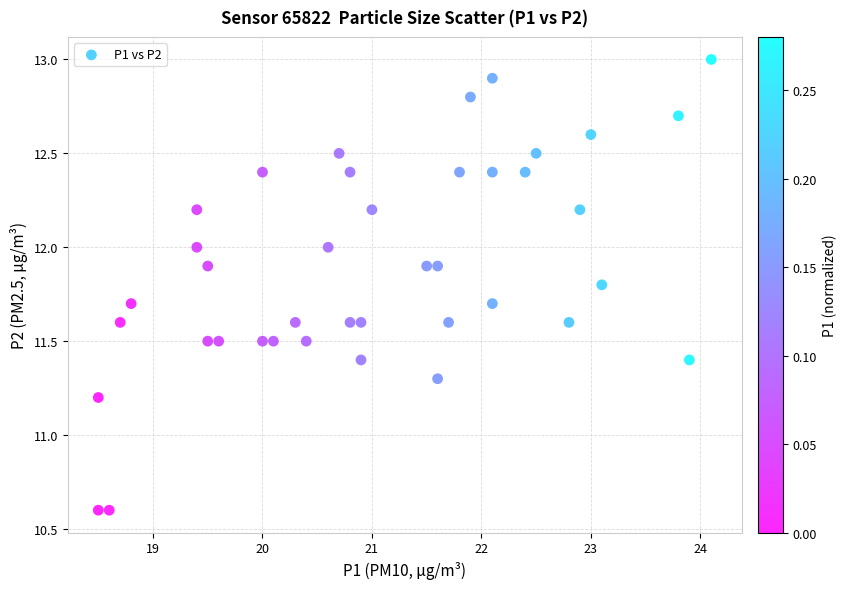

What Y value in the scatter plot is closest to 11?

11.2